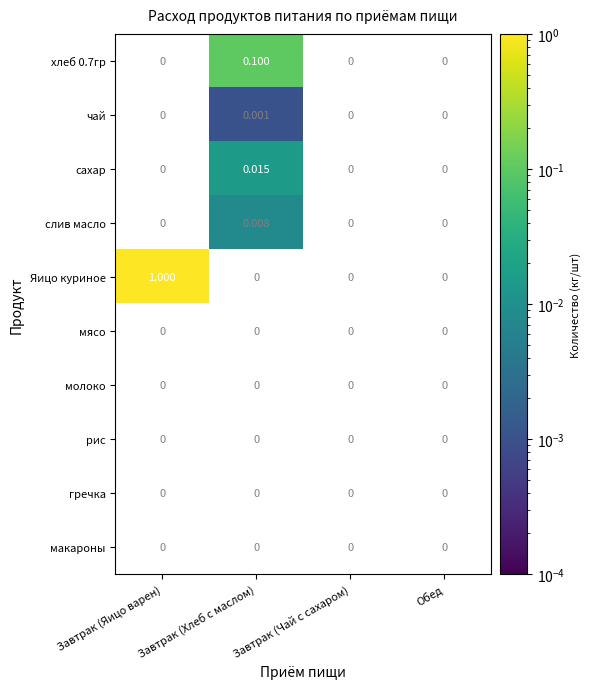

Which series has the largest total across all categories?

Яицо куриное